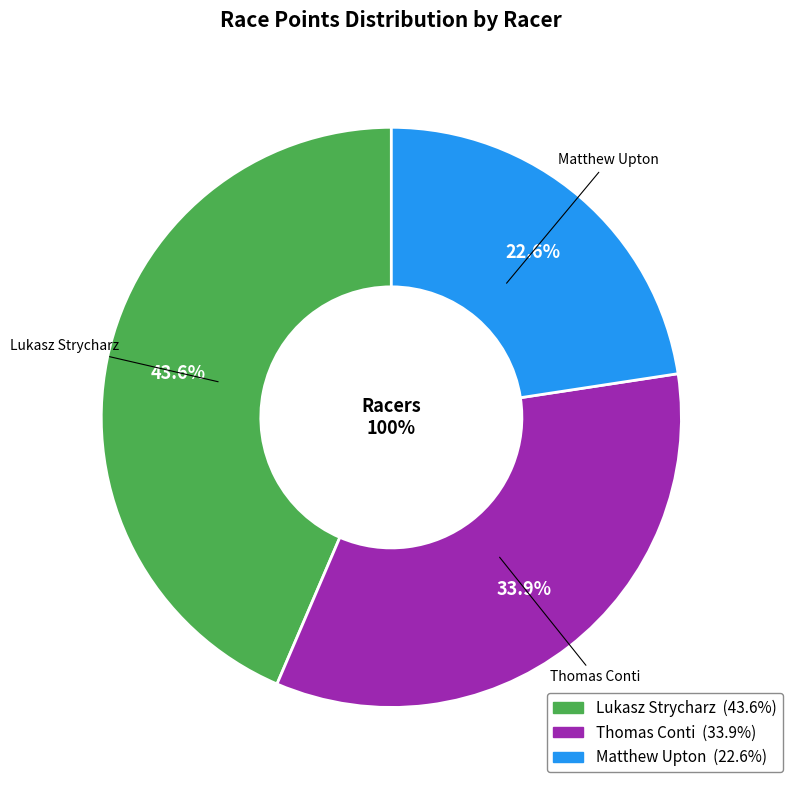

Is 23 the majority of the pie?

No